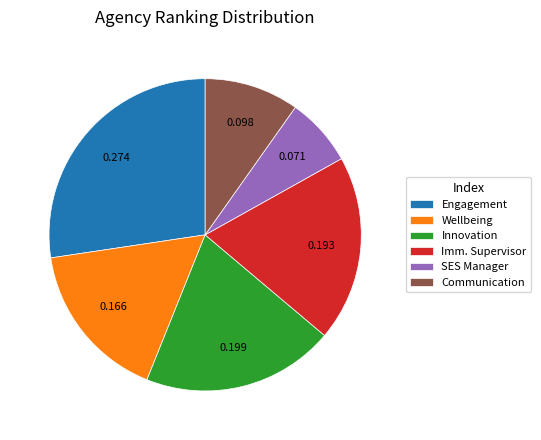

Which category has the smallest portion of the pie?

SES Manager